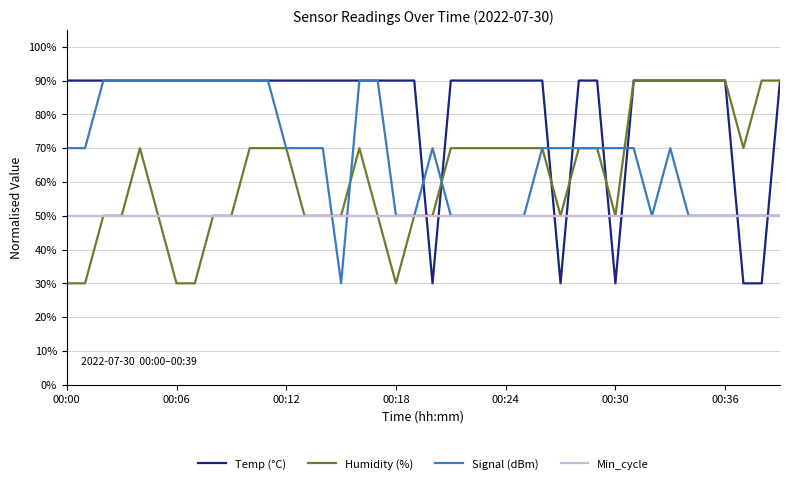

After their last crossing, which series has the higher values: Min_cycle or Temp (°C)?

Temp (°C)